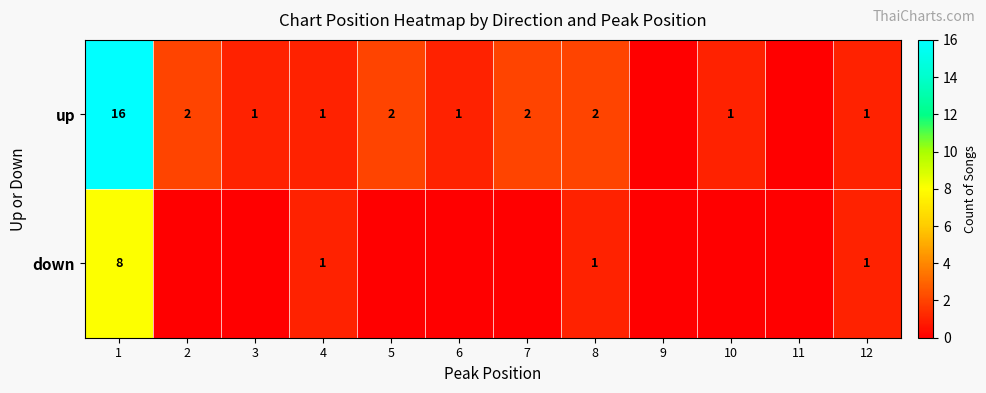

The up series shows 16 at 1. True or false?

True